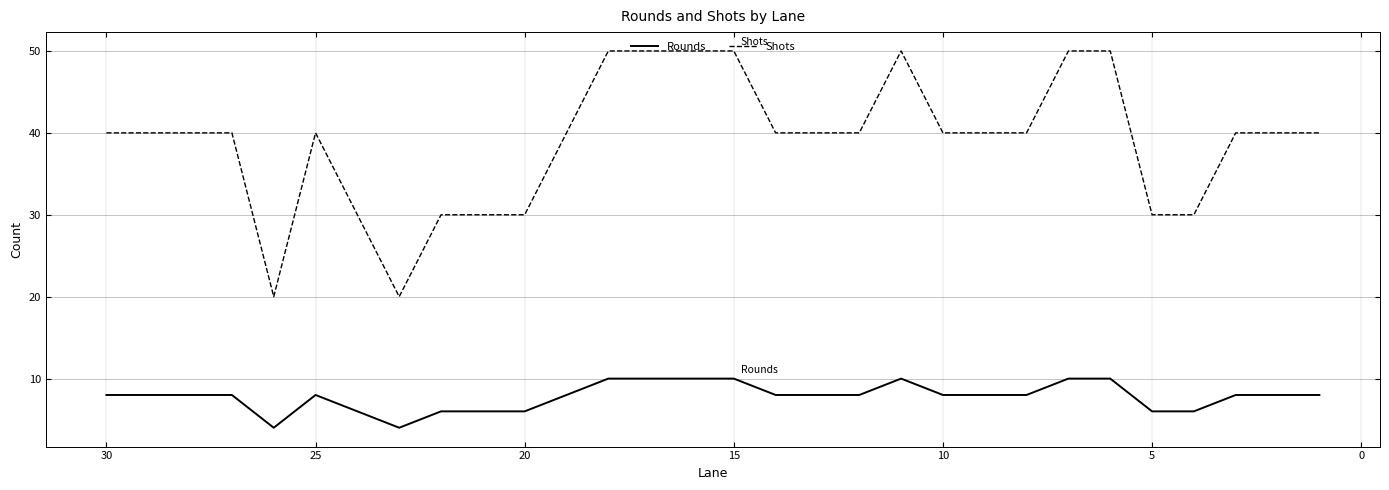

Is it true that Rounds equals 4 at 22?

False